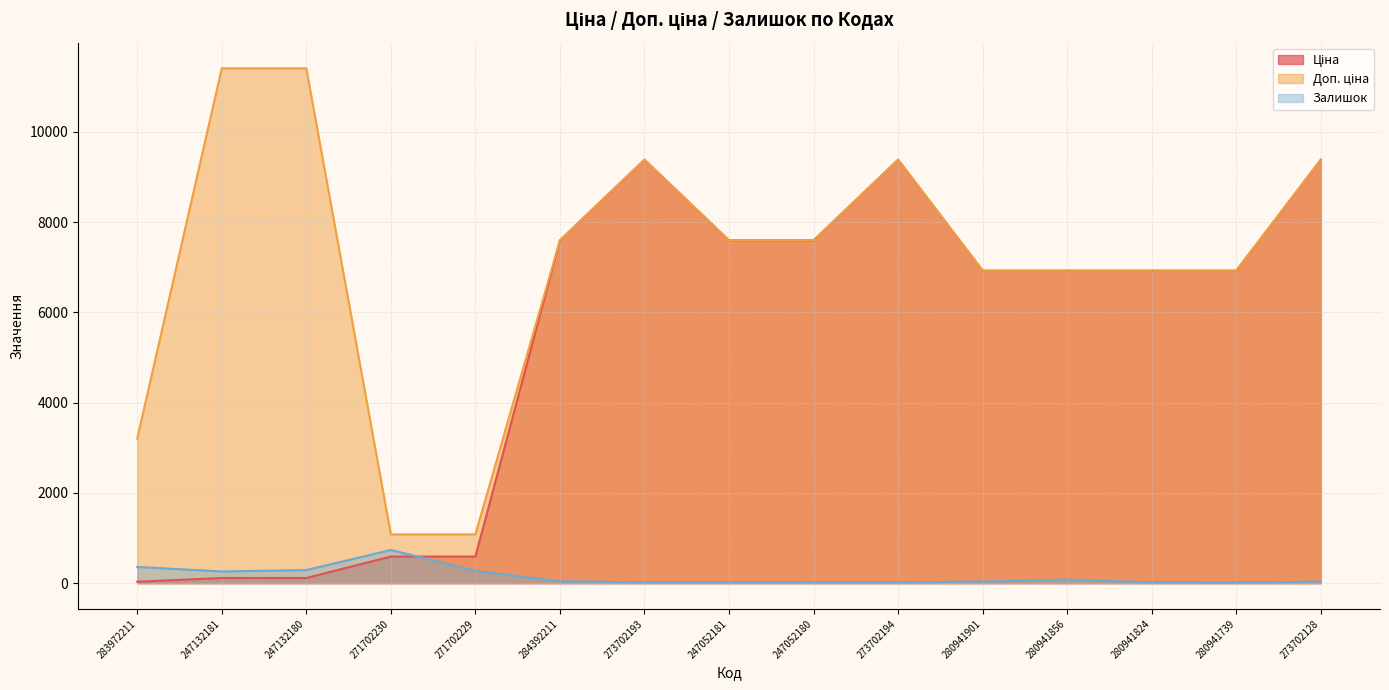

Reading left to right, extract all data points from this chart.

Ціна: 32.0	114.1	114.1	589.9	589.9	7596.5	9384.0	7596.5	7596.5	9384.0	6925.7	6925.7	6925.7	6925.7	9384.0
Доп. ціна: 3205.0	11410.0	11410.0	1081.7	1081.7	7596.5	9384.0	7596.5	7596.5	9384.0	6925.7	6925.7	6925.7	6925.7	9384.0
Залишок: 360.0	260.0	290.0	736.0	273.0	44.0	18.0	20.0	21.0	18.0	36.0	81.0	18.0	14.0	34.0